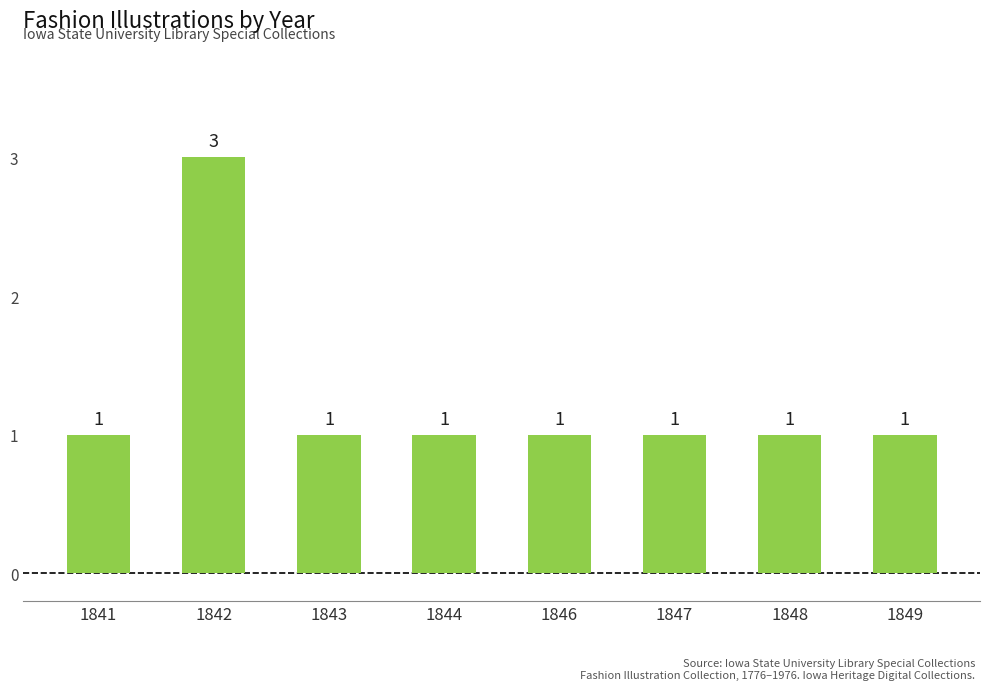

Approximately how many times larger is the value at 1846 compared to 1849?

1.0